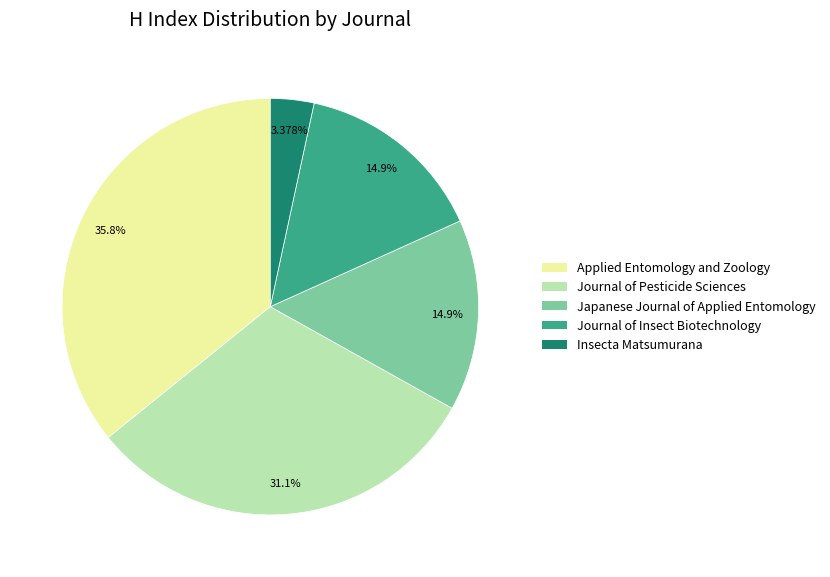

Count the number of slices in the pie.

5